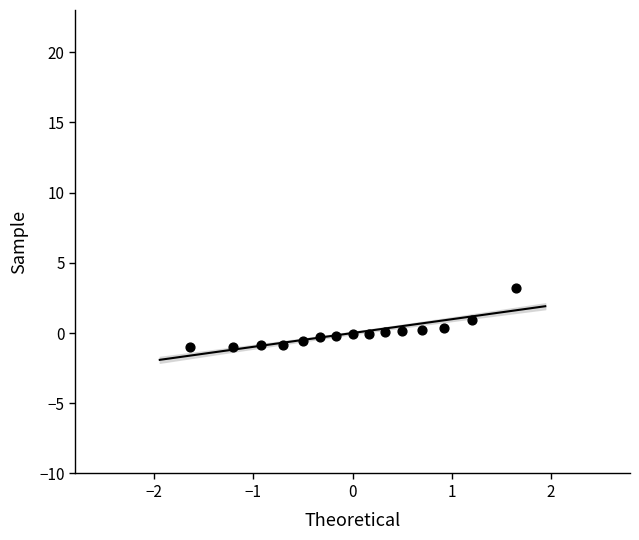

What is the range of Y values (max minus min)?

4.2